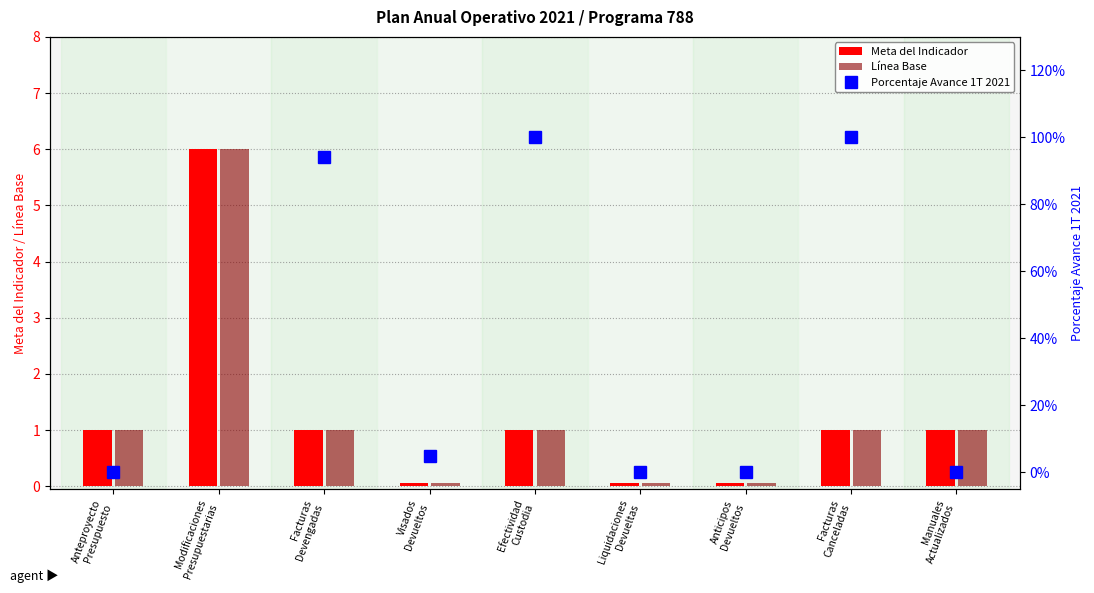

What is the difference between the Meta del Indicador values at Visados
Devueltos and Manuales
Actualizados?

0.9